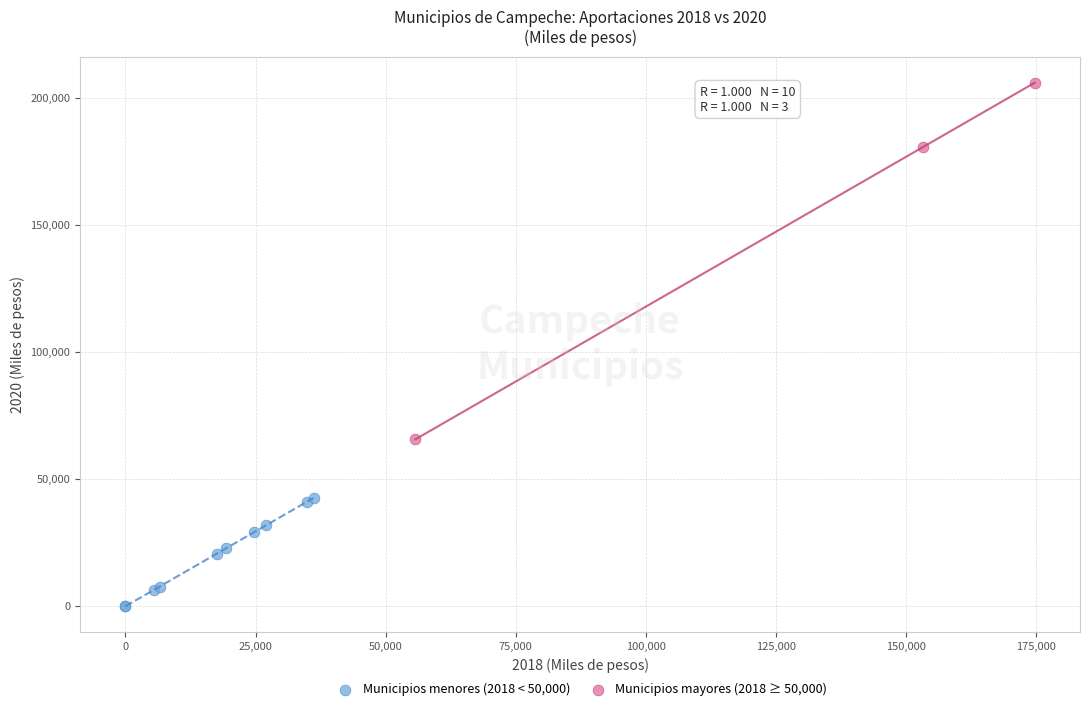

What are all the series names shown in the legend?

Municipios menores (2018 < 50,000), Municipios mayores (2018 ≥ 50,000)